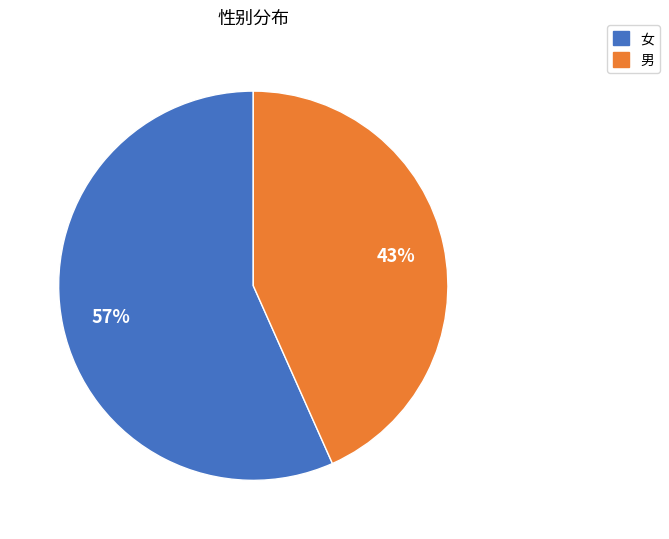

Which slice is the smallest?

男